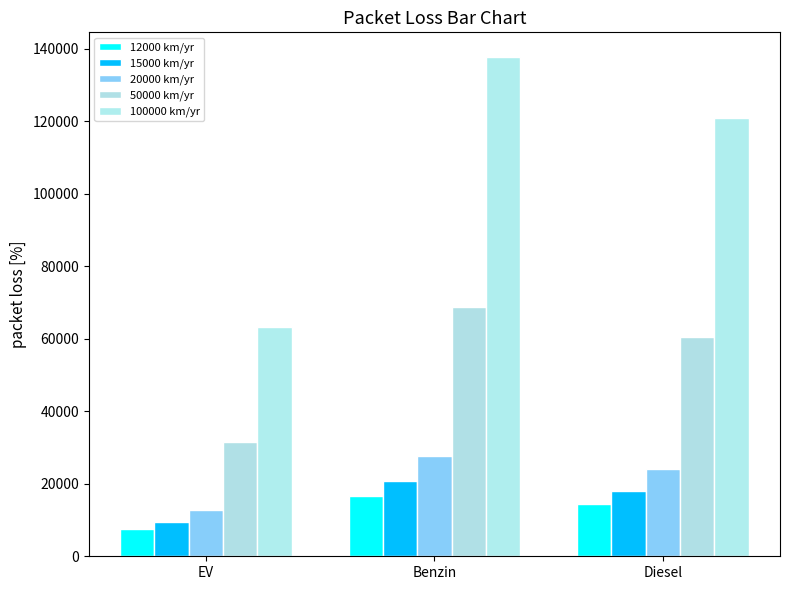

How many data points in 20000 km/yr are less than 24171?

1